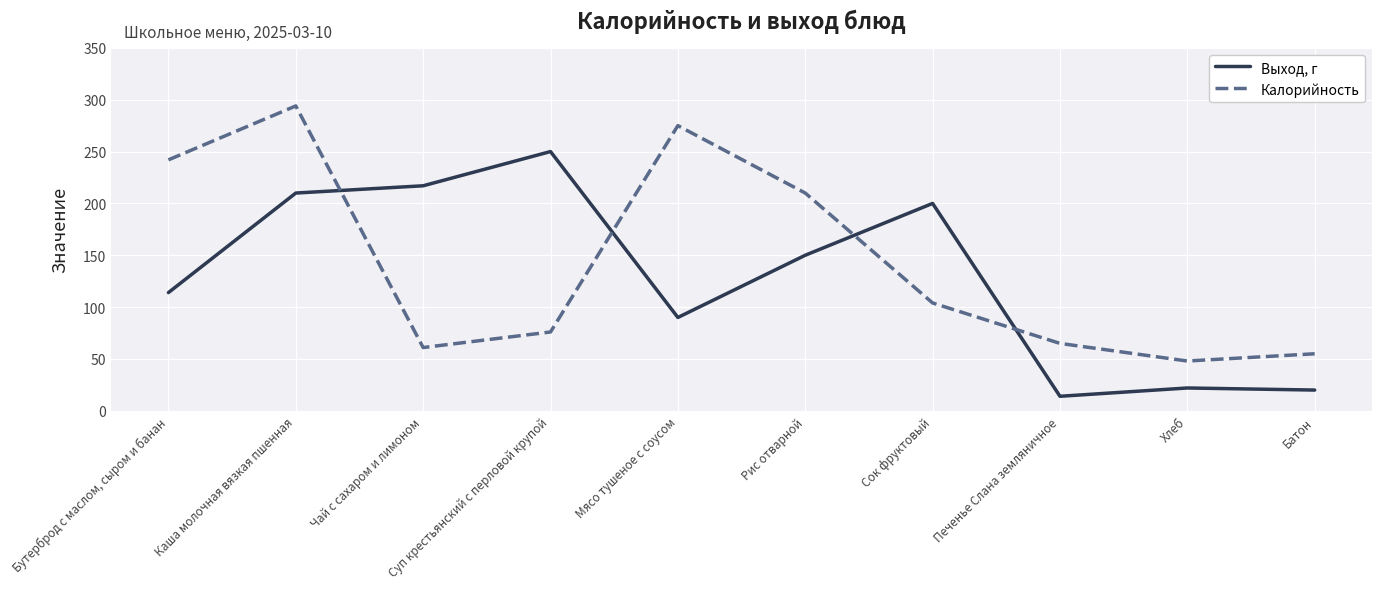

At which category does the chart reach its peak across all series?

Каша молочная вязкая пшенная